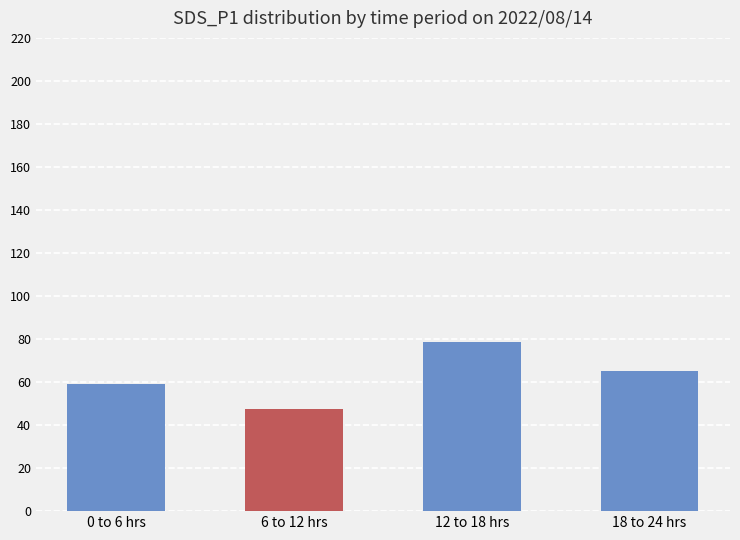

What is the sum of all values?

250.5